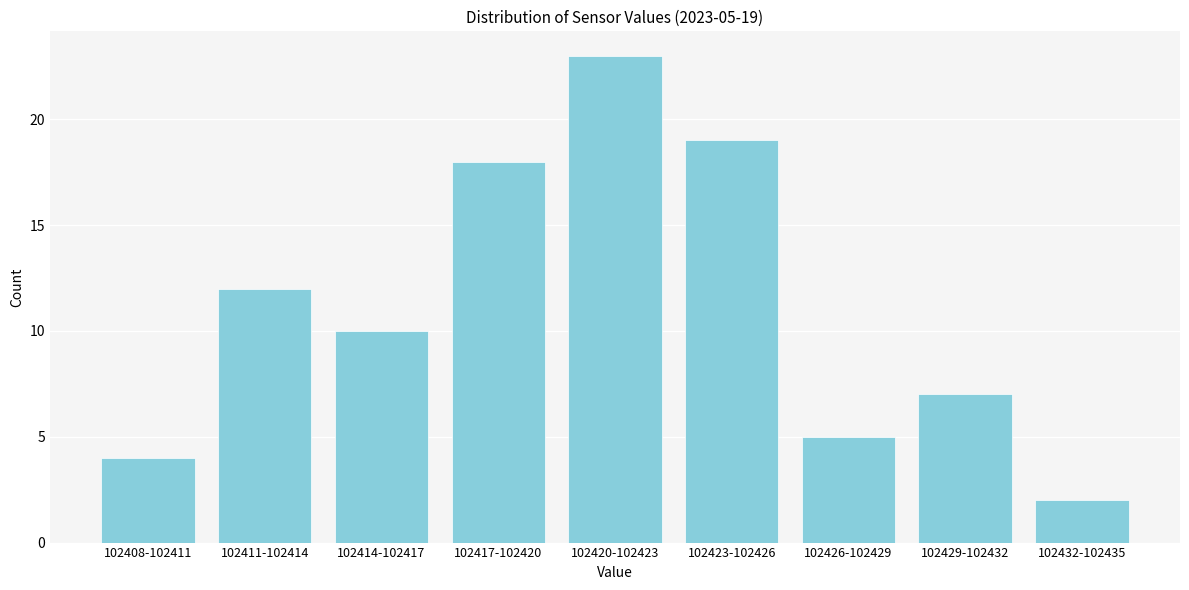

Reading left to right, transcribe all the data shown in this chart.

102408-102411=4	102411-102414=12	102414-102417=10	102417-102420=18	102420-102423=23	102423-102426=19	102426-102429=5	102429-102432=7	102432-102435=2